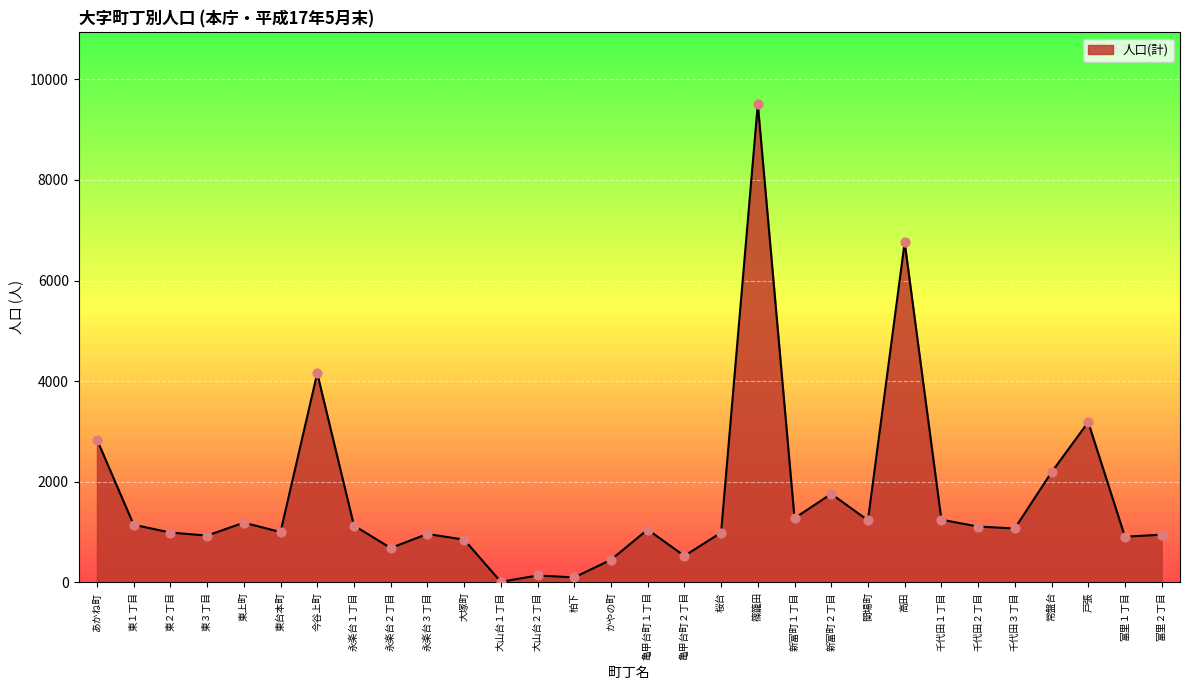

Between あかね町 and 永楽台２丁目, which is larger?

あかね町